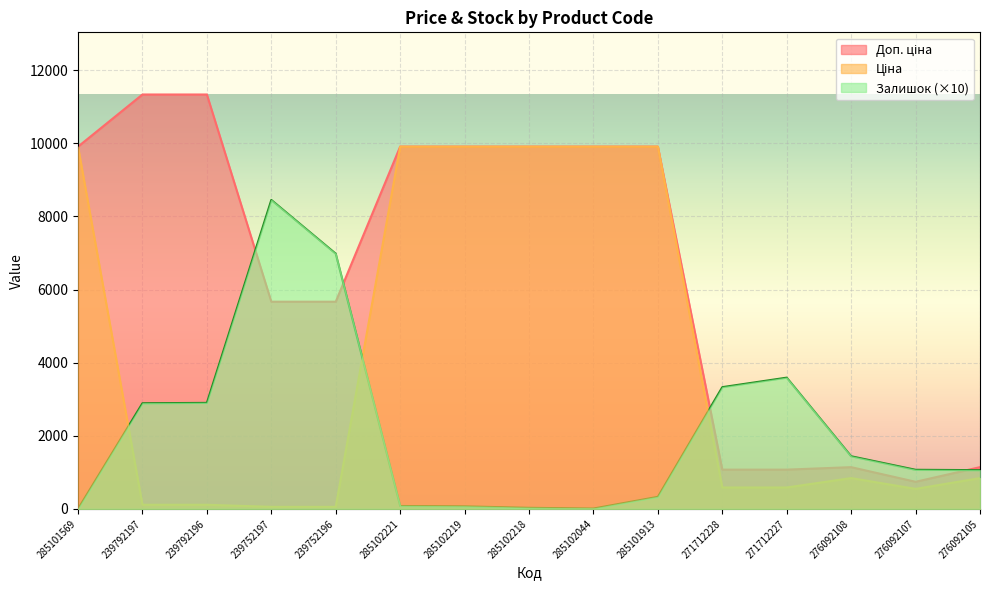

Reading left to right, what are all the values shown in this chart?

Ціна: 9908.5	113.3	113.3	56.7	56.7	9908.5	9908.5	9908.5	9908.5	9908.5	586.0	586.0	842.8	547.8	842.8
Доп. ціна: 9908.5	11334.0	11334.0	5667.0	5667.0	9908.5	9908.5	9908.5	9908.5	9908.5	1074.5	1074.5	1142.1	742.0	1142.1
Залишок: 0.0	2890.0	2900.0	8450.0	6980.0	80.0	70.0	30.0	10.0	330.0	3330.0	3590.0	1440.0	1070.0	1060.0